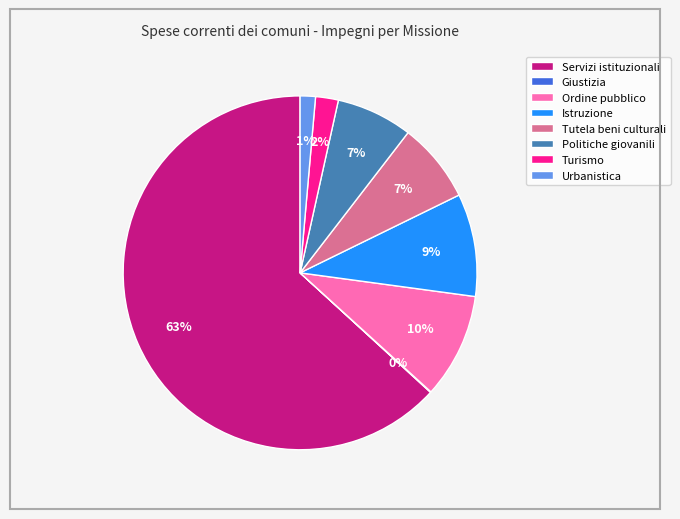

To the nearest percent, what is the combined percentage of Urbanistica and Turismo?

3%